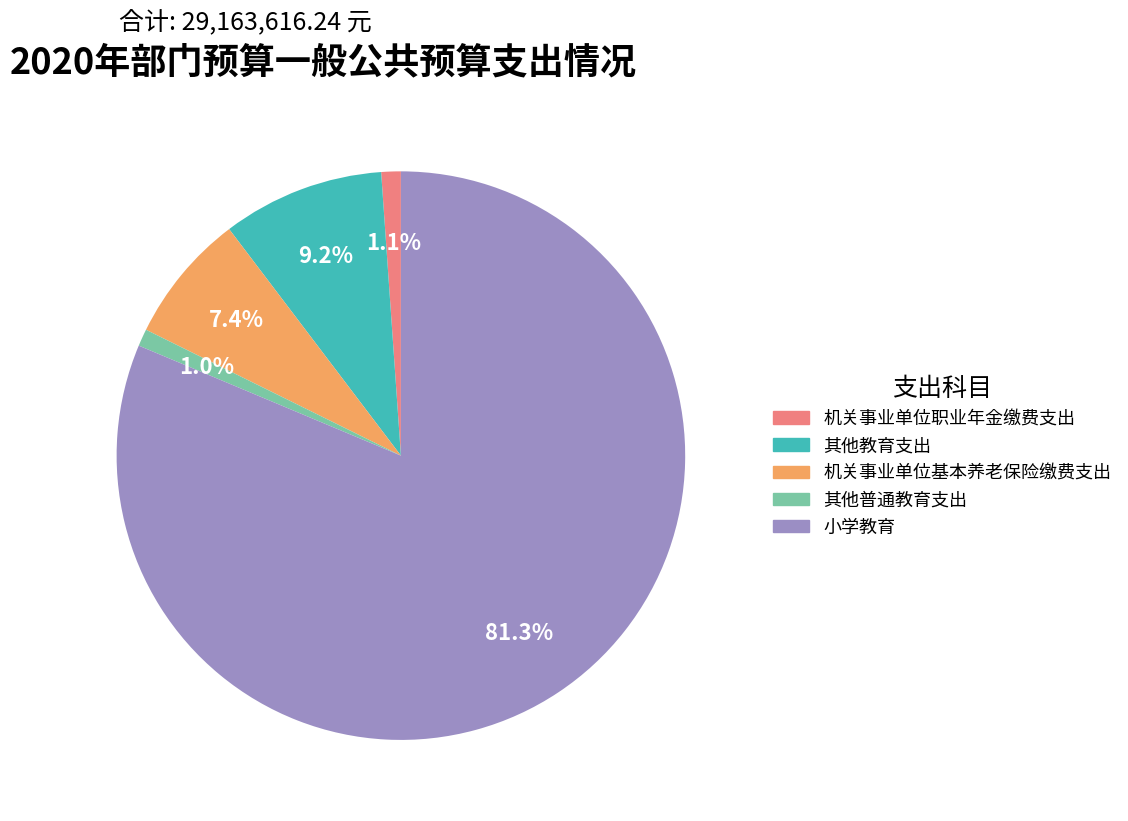

Which category accounts for the majority?

小学教育